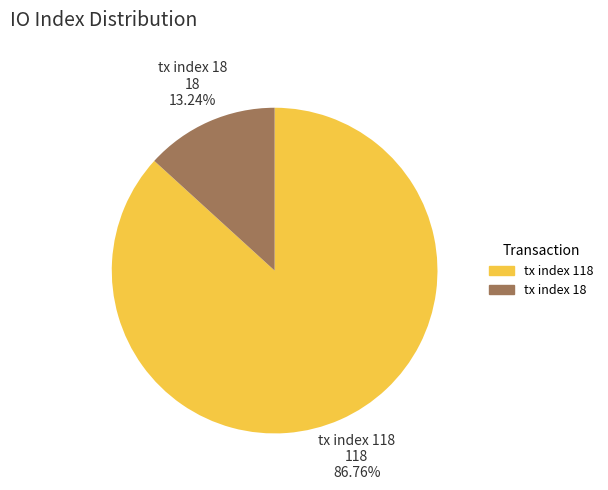

True or false: tx index 118 accounts for 87% of the total.

True